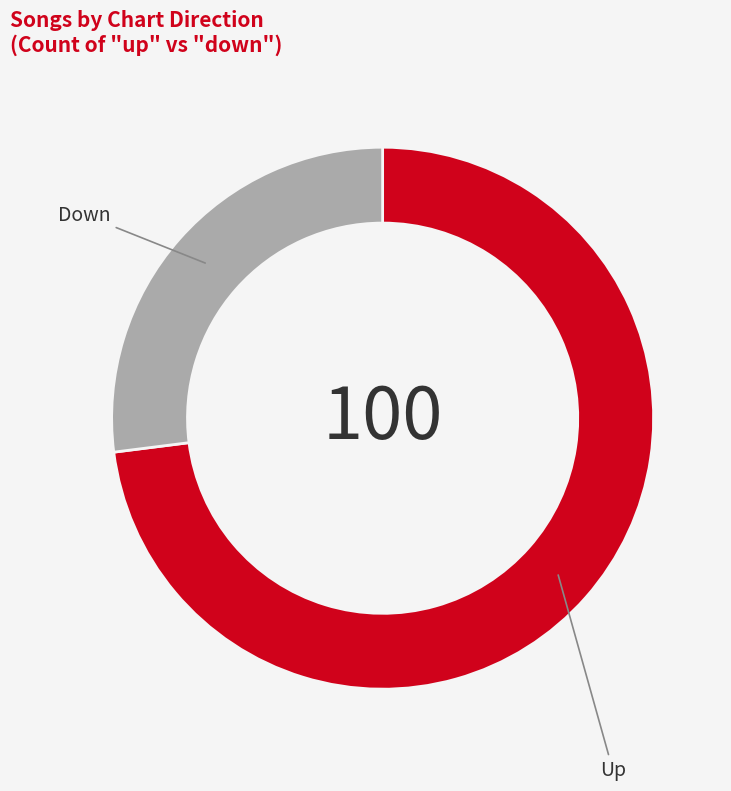

What is the largest slice in the pie chart?

Up